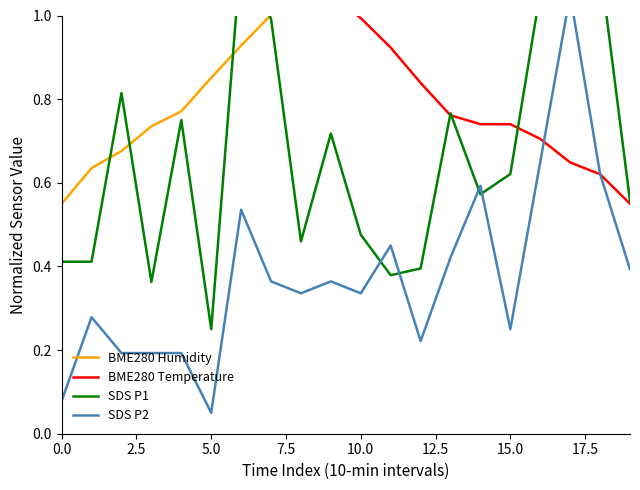

What is the sum of all SDS P1 values?

13.5